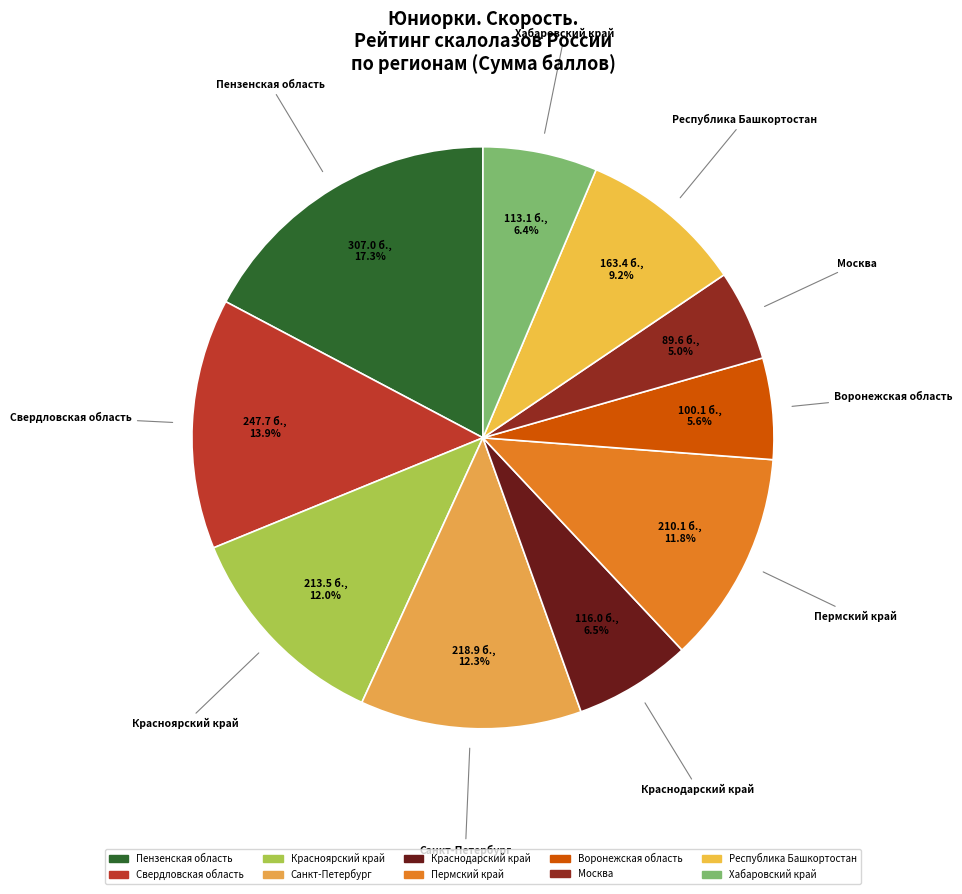

Which category has the biggest portion of the pie?

Пензенская область